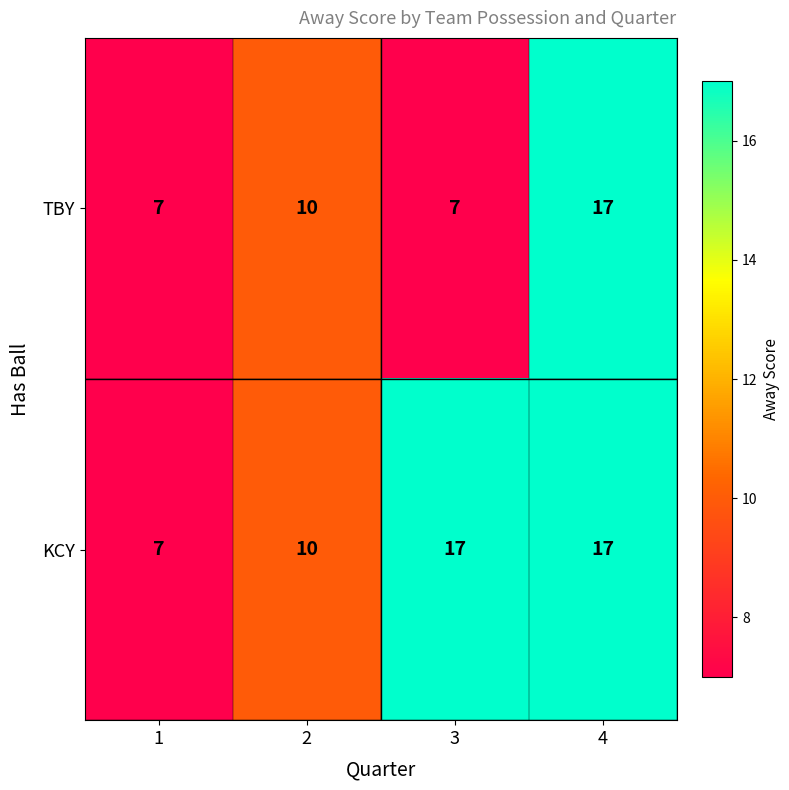

At 3, list the series in order from smallest to largest.

TBY, KCY